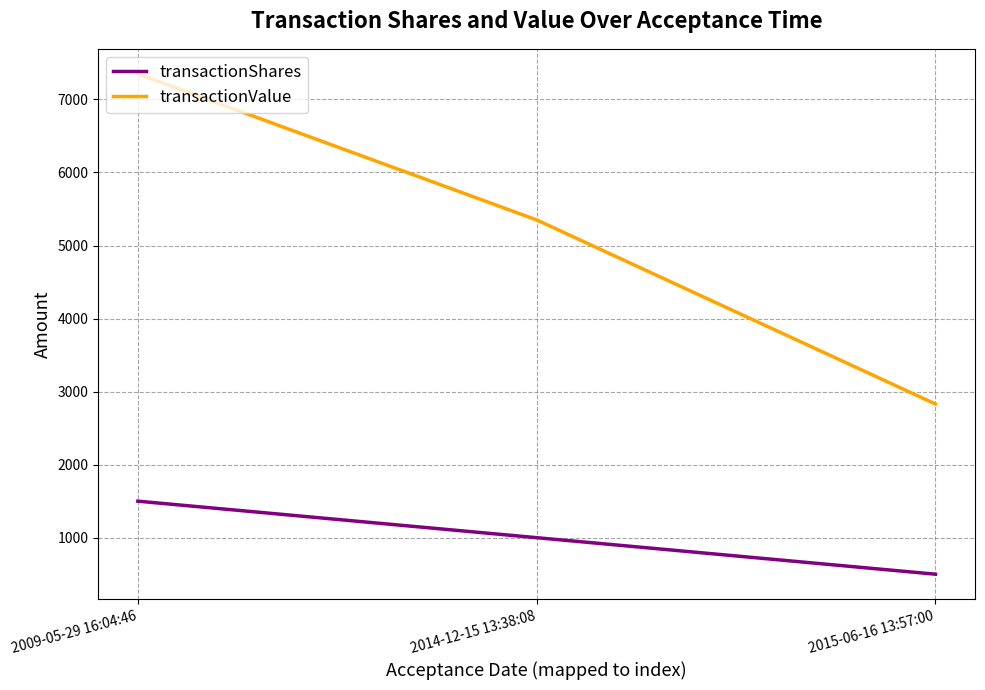

The transactionShares series shows 831 at 2015-06-16 13:57:00. True or false?

False